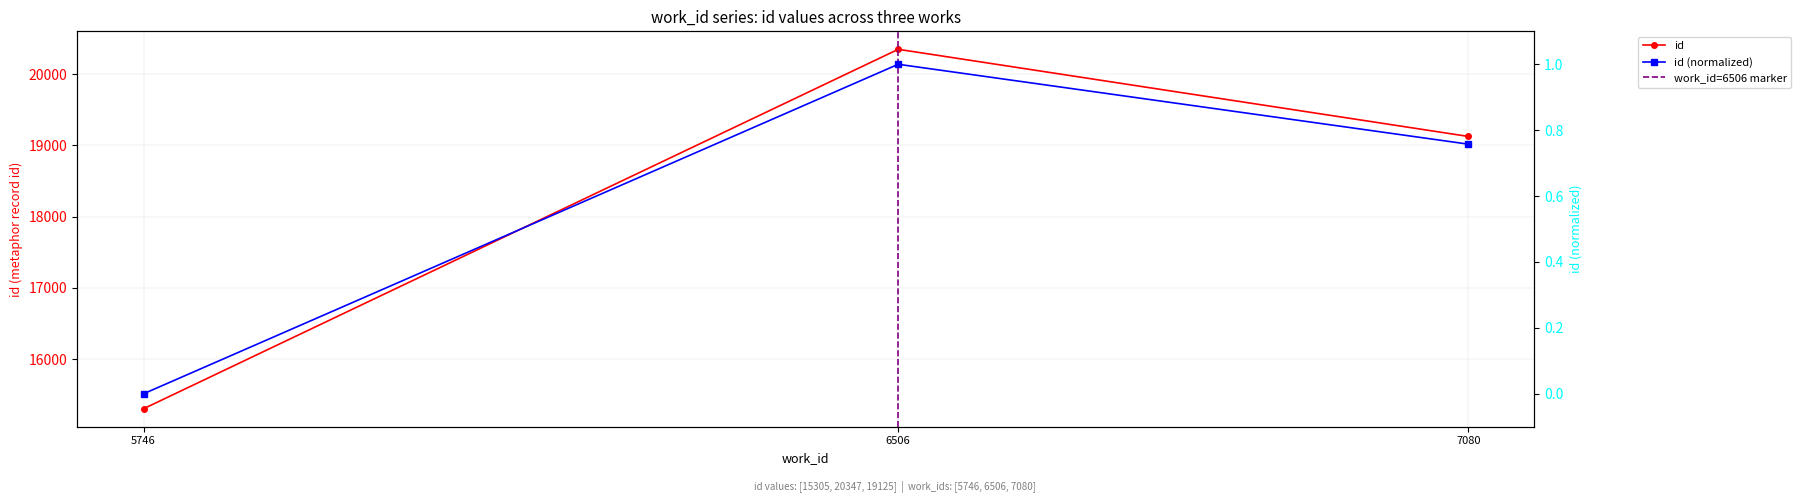

How many values are below 19125?

1